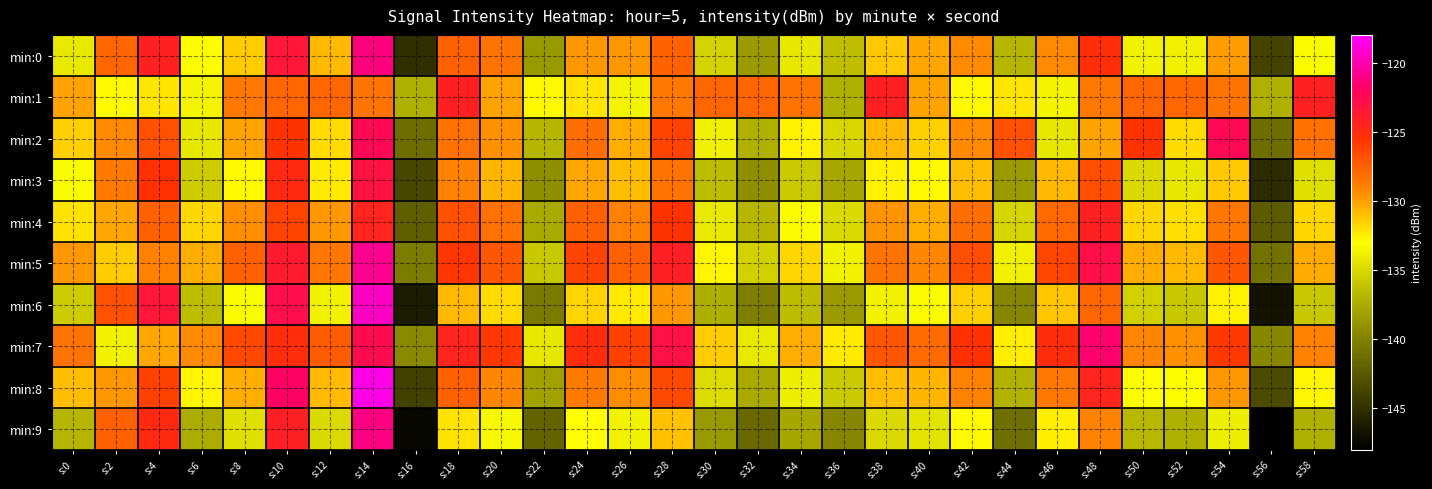

Which label corresponds to the smallest value in the chart?

s:56